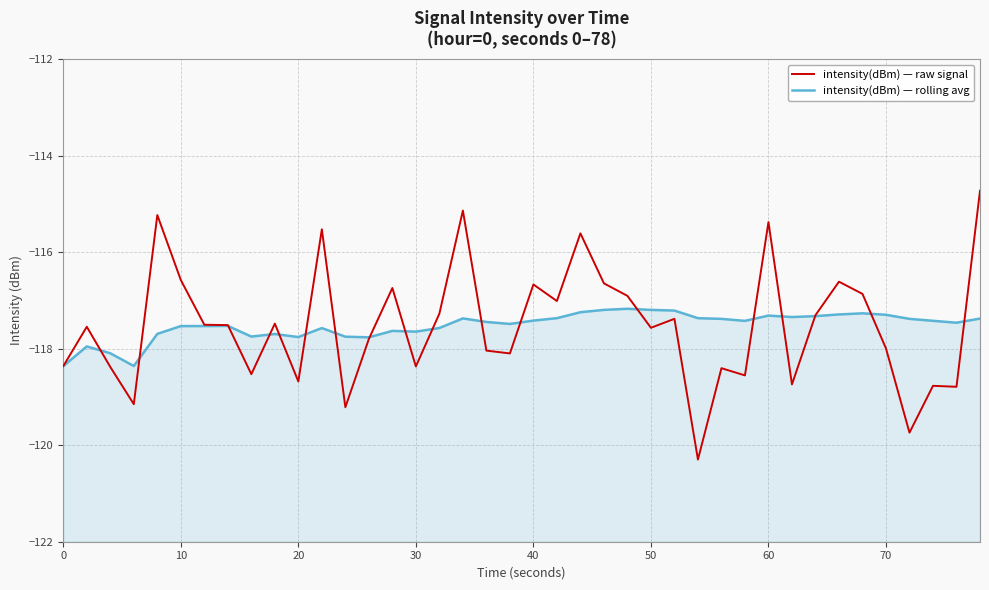

True or false: intensity(dBm) — raw signal and intensity(dBm) — rolling avg intersect in this chart.

True